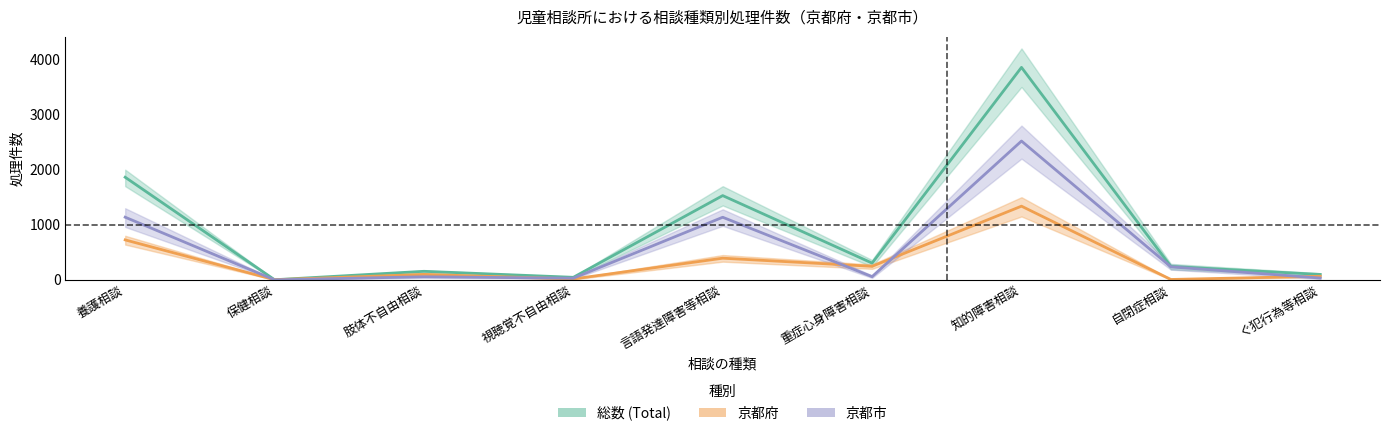

What position from the left is 知的障害相談?

7